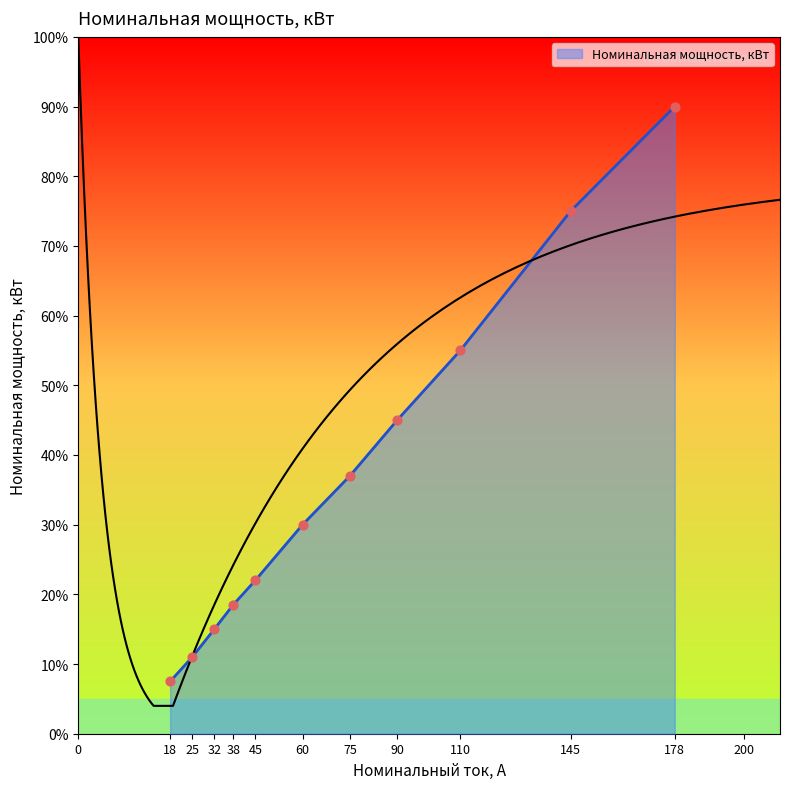

What is the change in value from 32 to 45?

+7.0